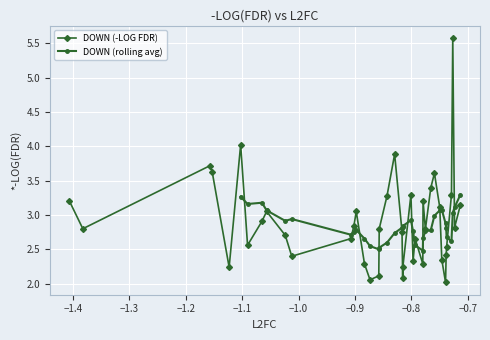

What is the smallest value displayed?

2.0